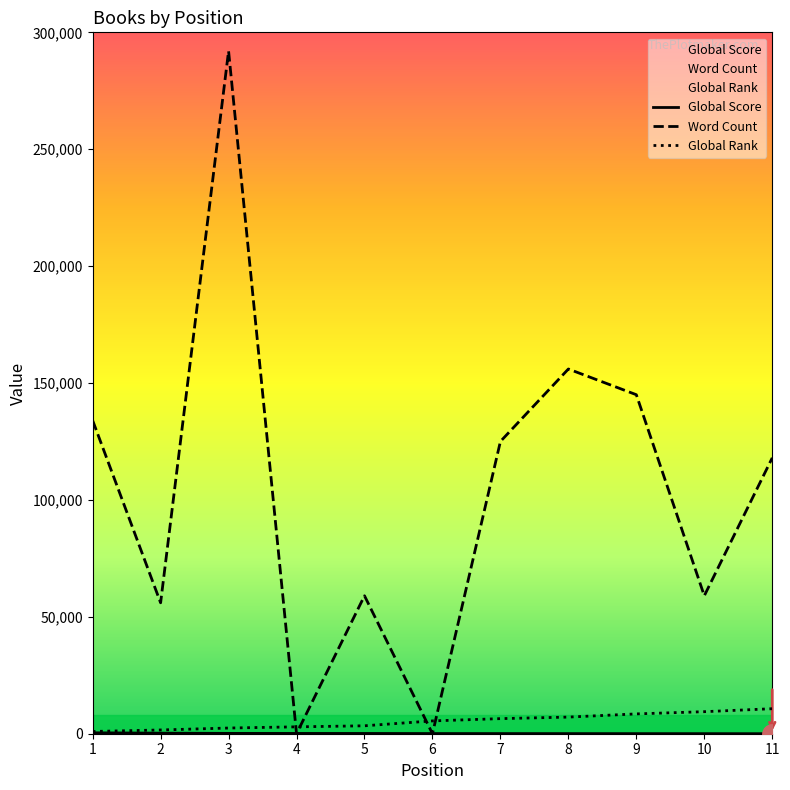

True or false: Global Score has a value of 151 at 2.

False